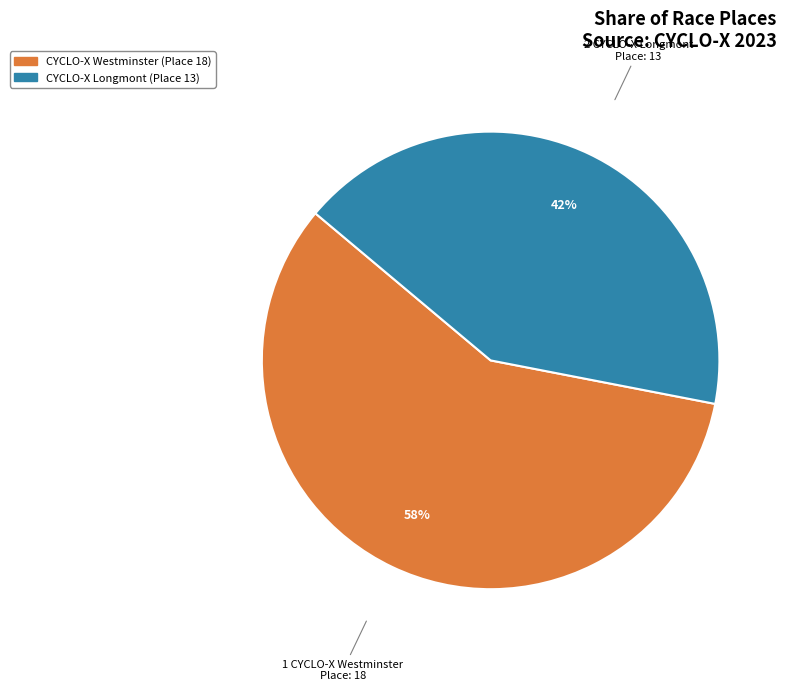

Which category accounts for the majority?

CYCLO-X Westminster